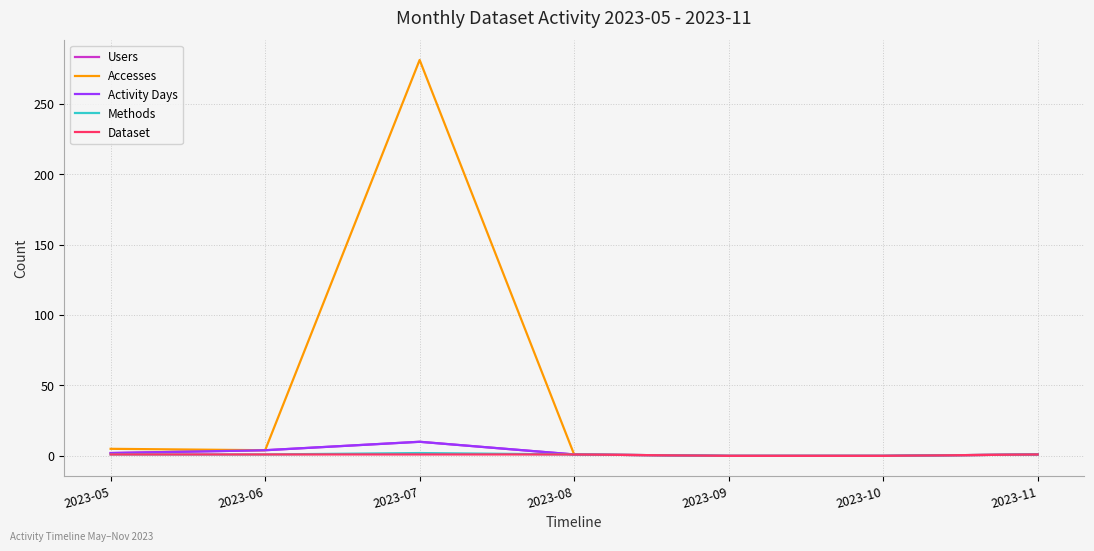

Is this an area chart (filled region under the line)?

No